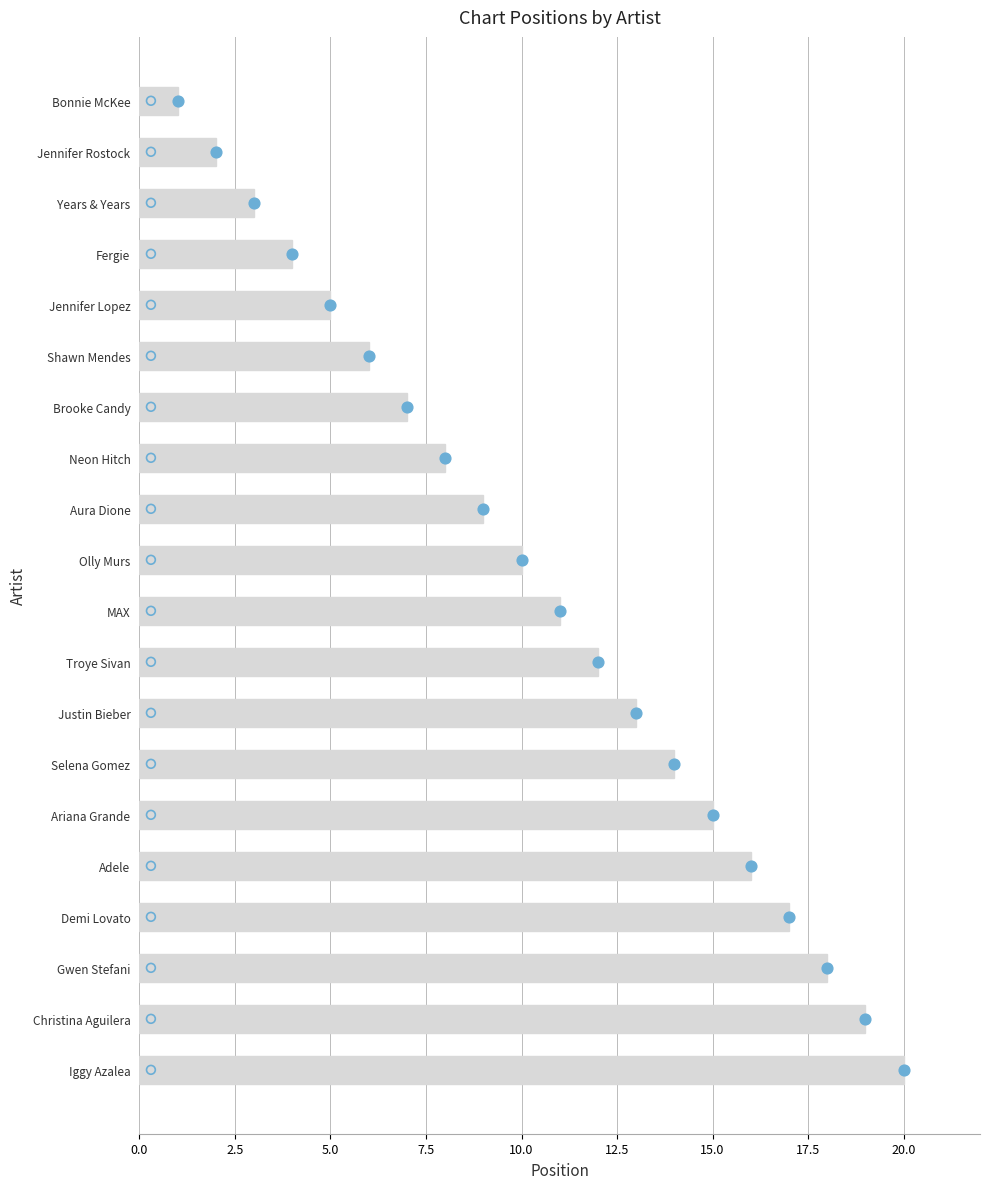

Which series reaches the minimum Y coordinate?

Chart Position